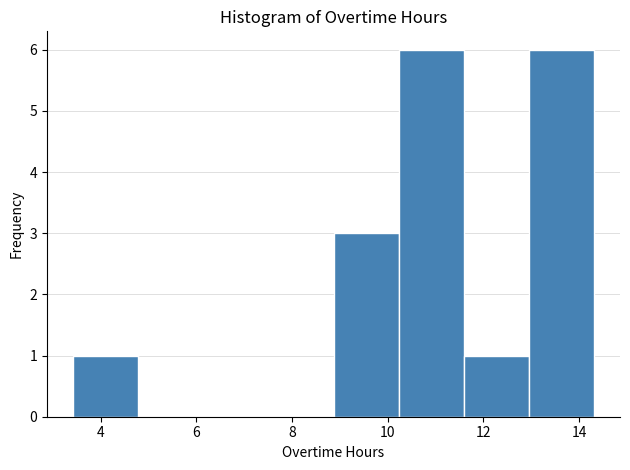

How tall is the bar that spans 3.4 to 4.8 on the x-axis? Neither the bar edges nor the heights are printed on the chart, so give them approximately, as read against the axes.

1